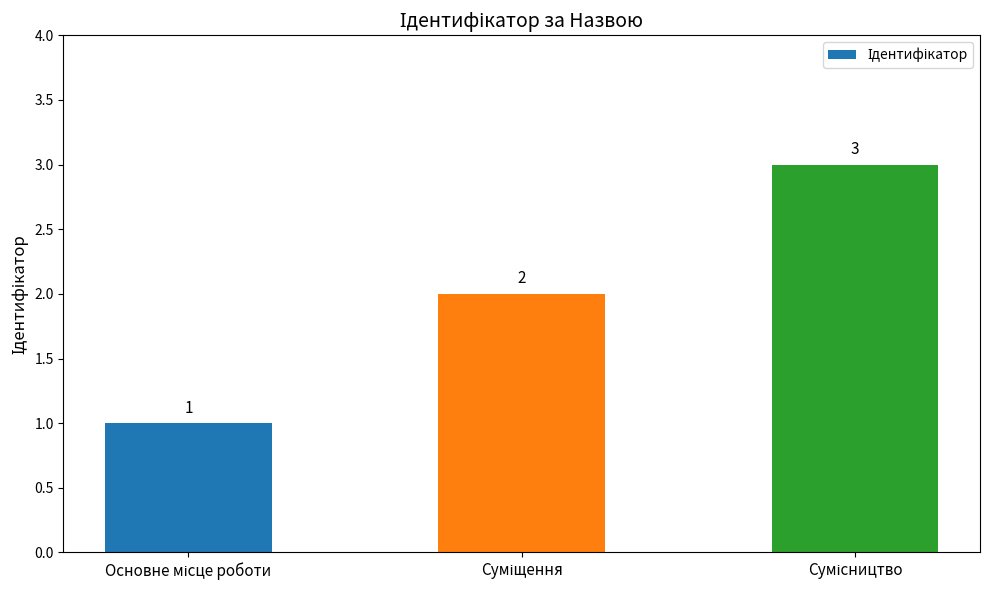

What is the sum of all values?

6